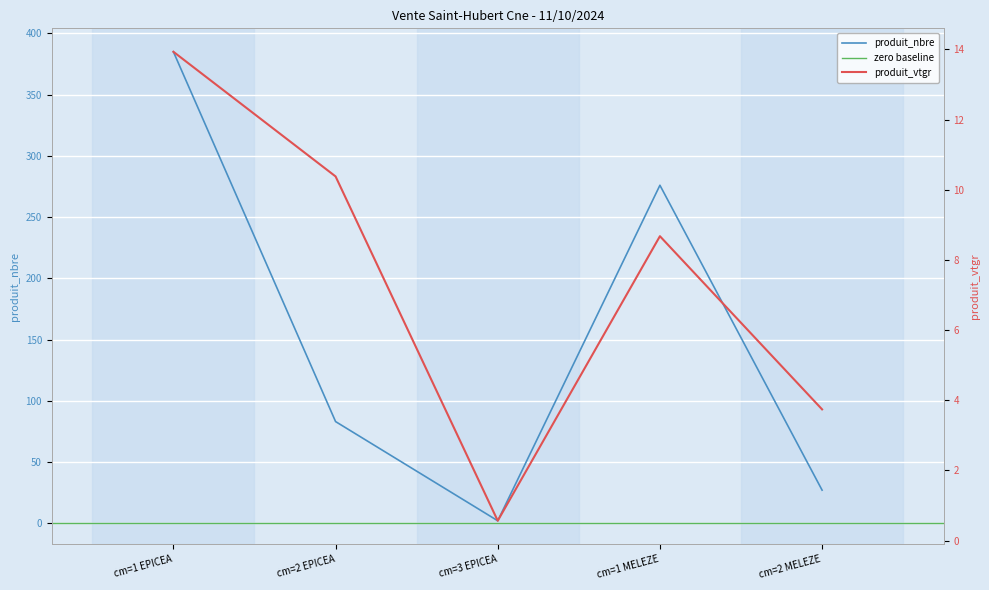

Which series changed the most between cm=1 MELEZE and cm=2 MELEZE?

produit_nbre